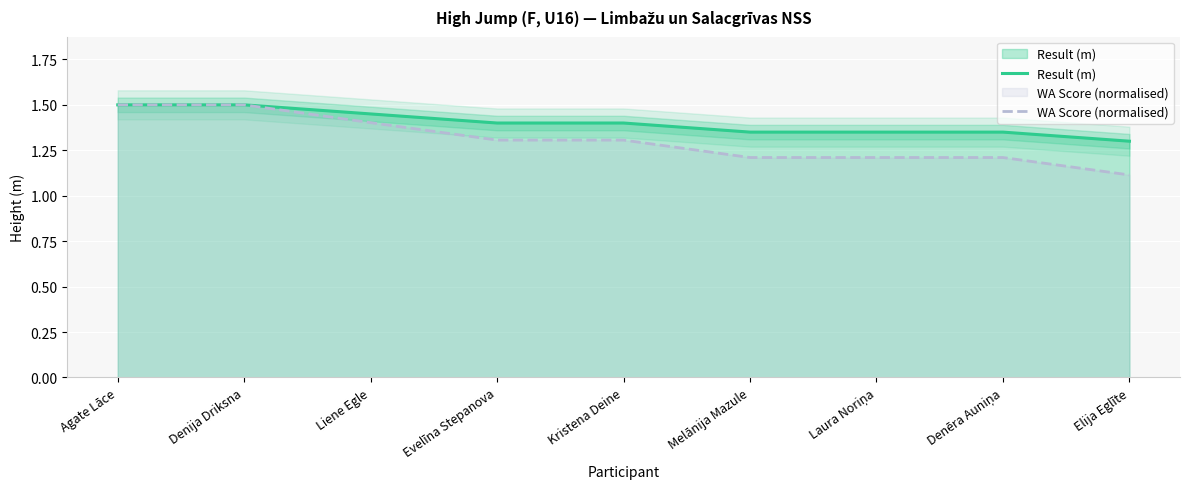

What is the average value of the WA Score (normalised) series?

1.3